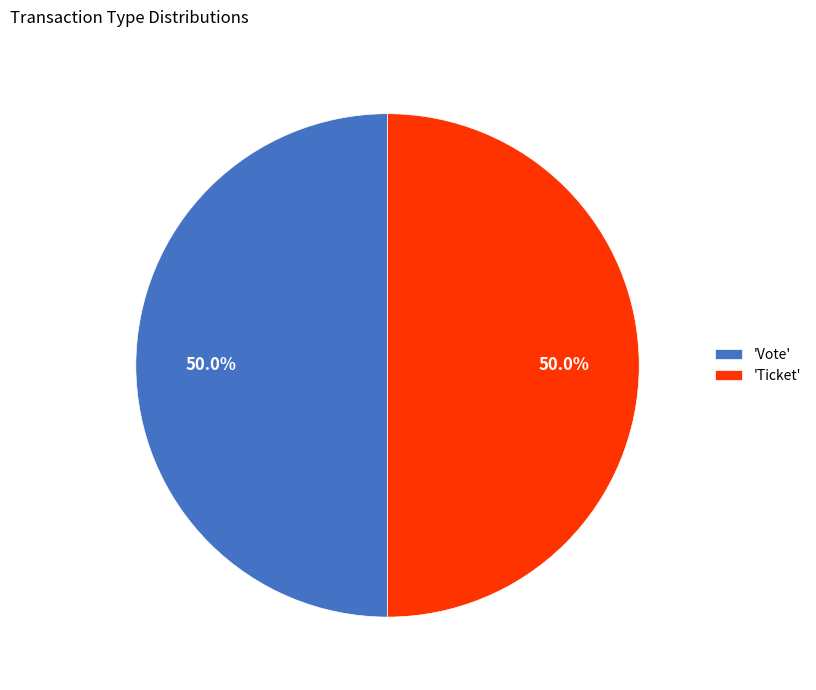

What is the ratio of the value at 'Ticket' to the value at 'Vote'?

1.0